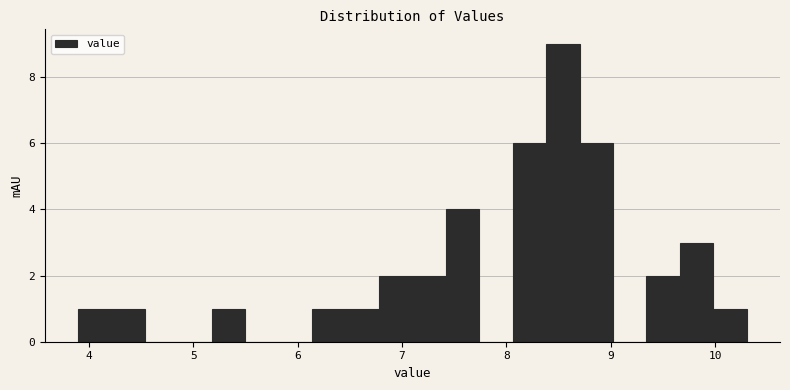

Read against the x-axis, roughly where is the centre of the tallest bar?

8.5